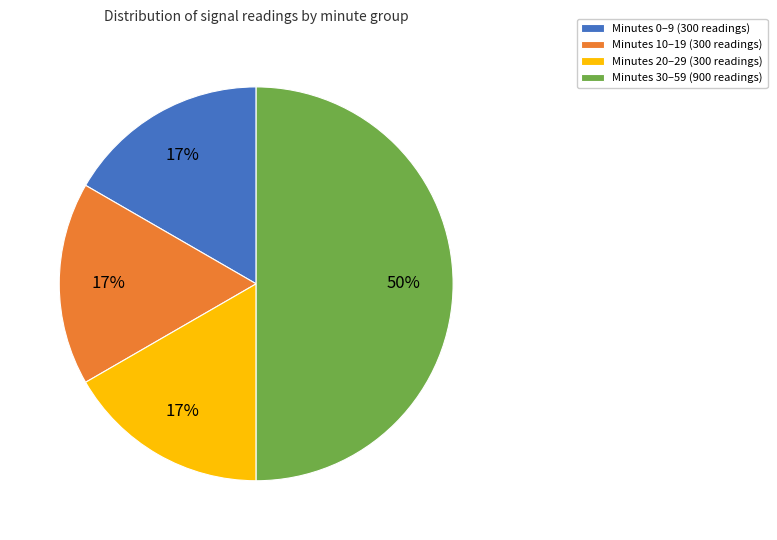

Does Minutes 0–9 (300 readings) account for over 50% of the chart?

No